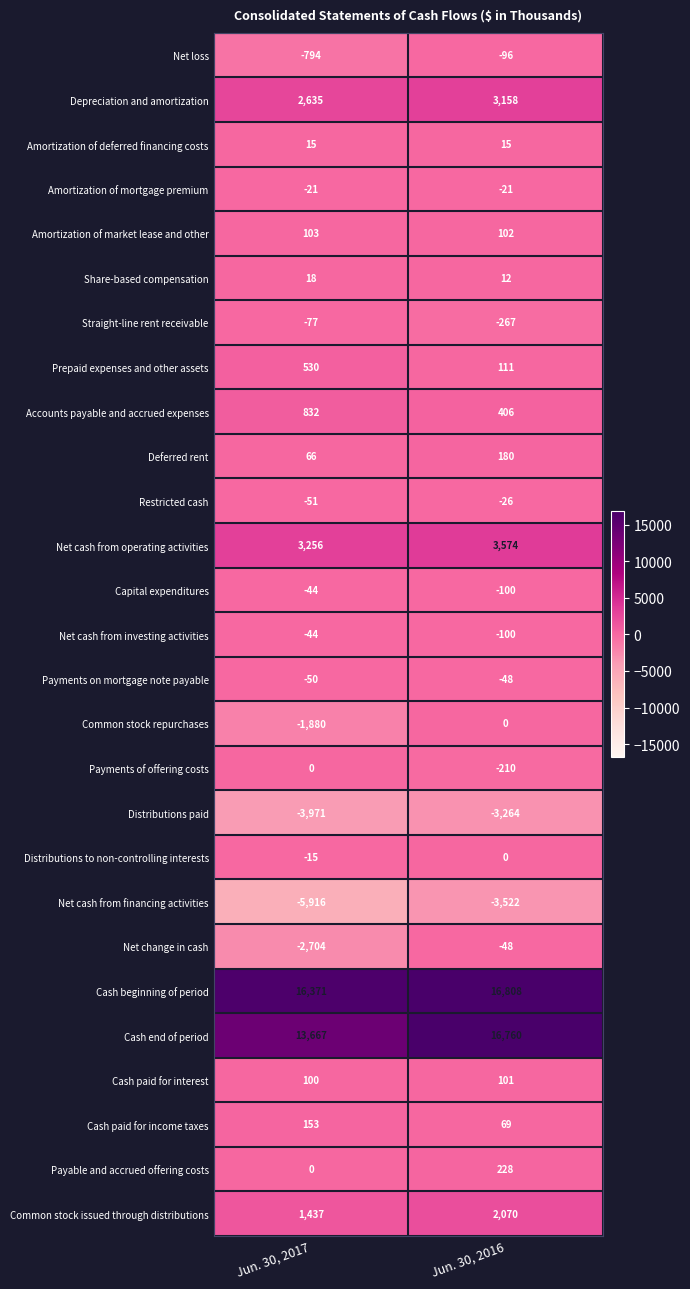

Rank the categories by Deferred rent value from lowest to highest.

Jun. 30, 2017, Jun. 30, 2016